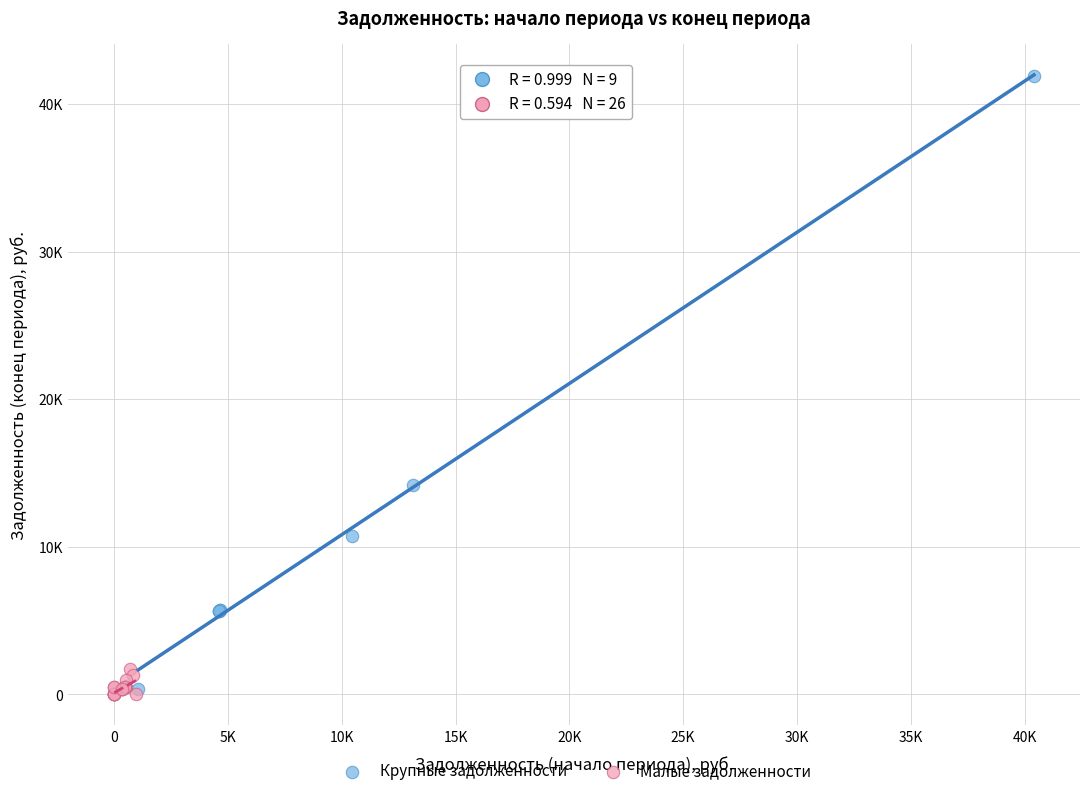

Which series has the widest spread of Y values?

Крупные задолженности